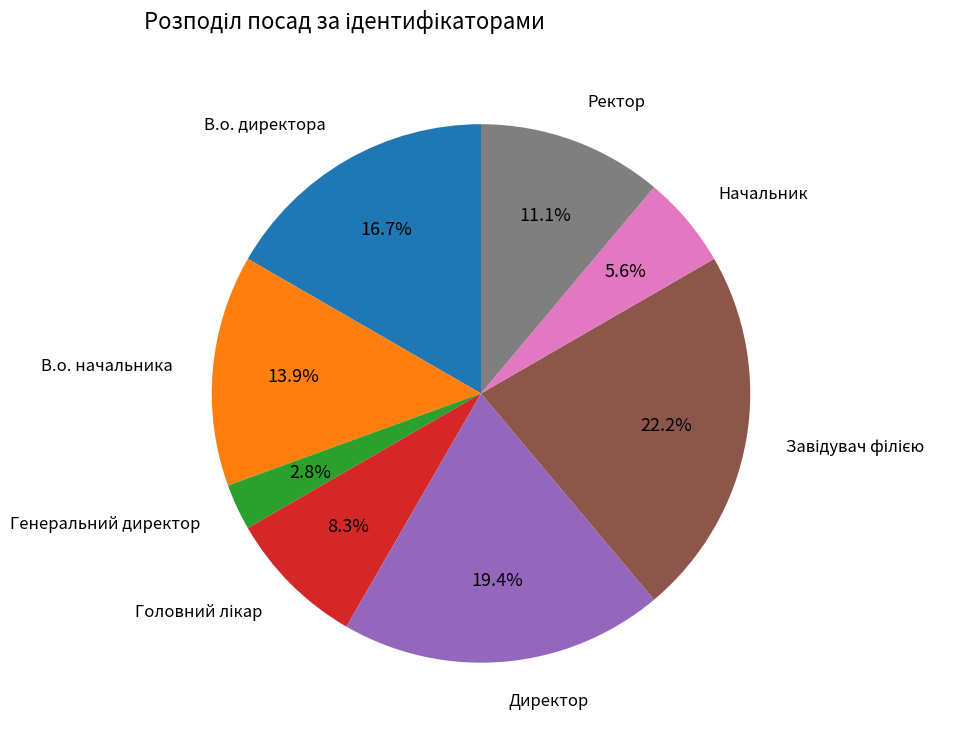

Does any single category account for the majority?

No